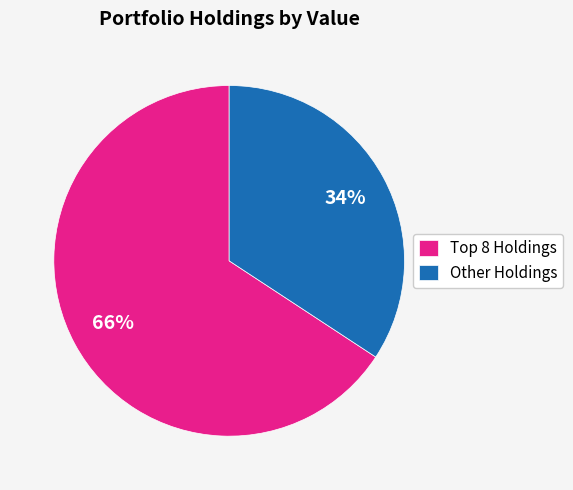

Rank the categories by value from lowest to highest.

Other Holdings, Top 8 Holdings